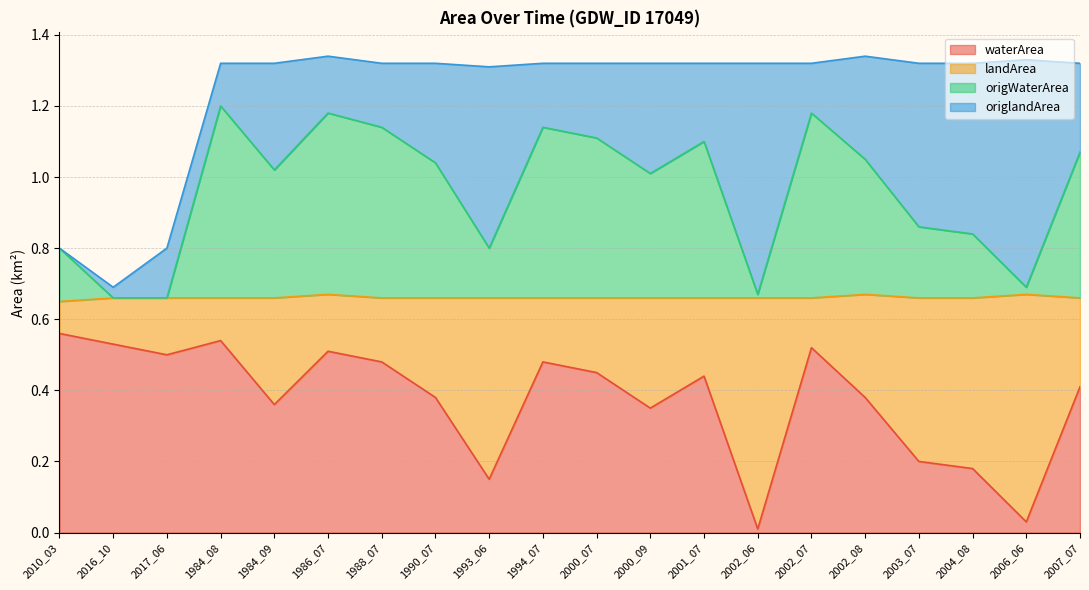

The waterArea series shows 0.9 at 1984_08. True or false?

False